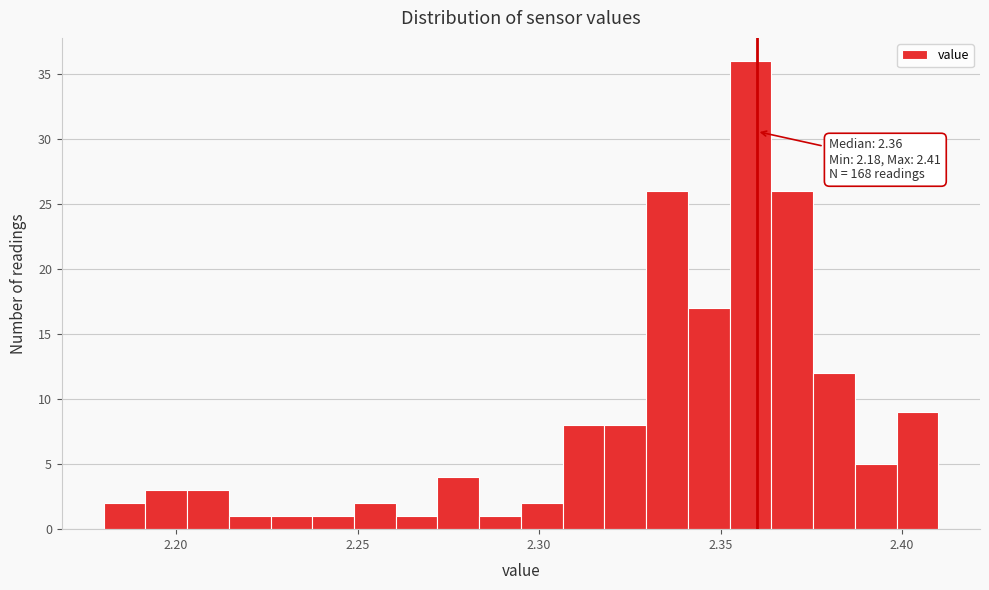

Read against the x-axis, roughly where is the centre of the tallest bar?

2.360